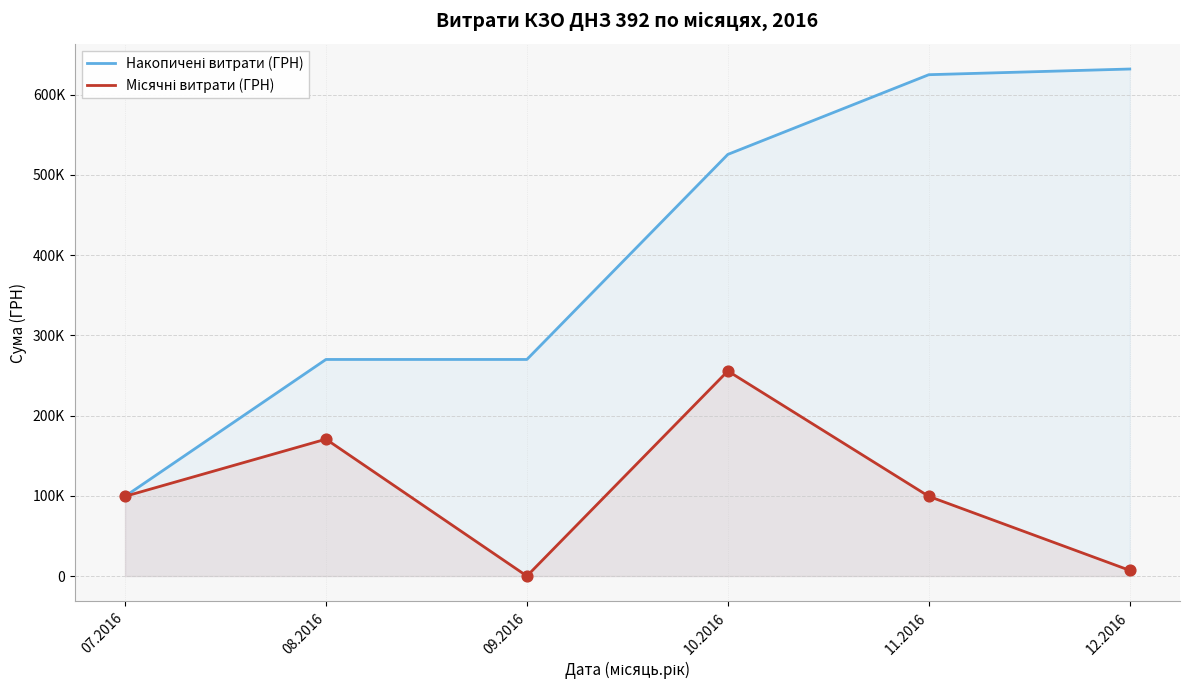

Is the value of Місячні витрати (ГРН) at 09.2016 greater than the value of Накопичені витрати (ГРН) at 12.2016?

No